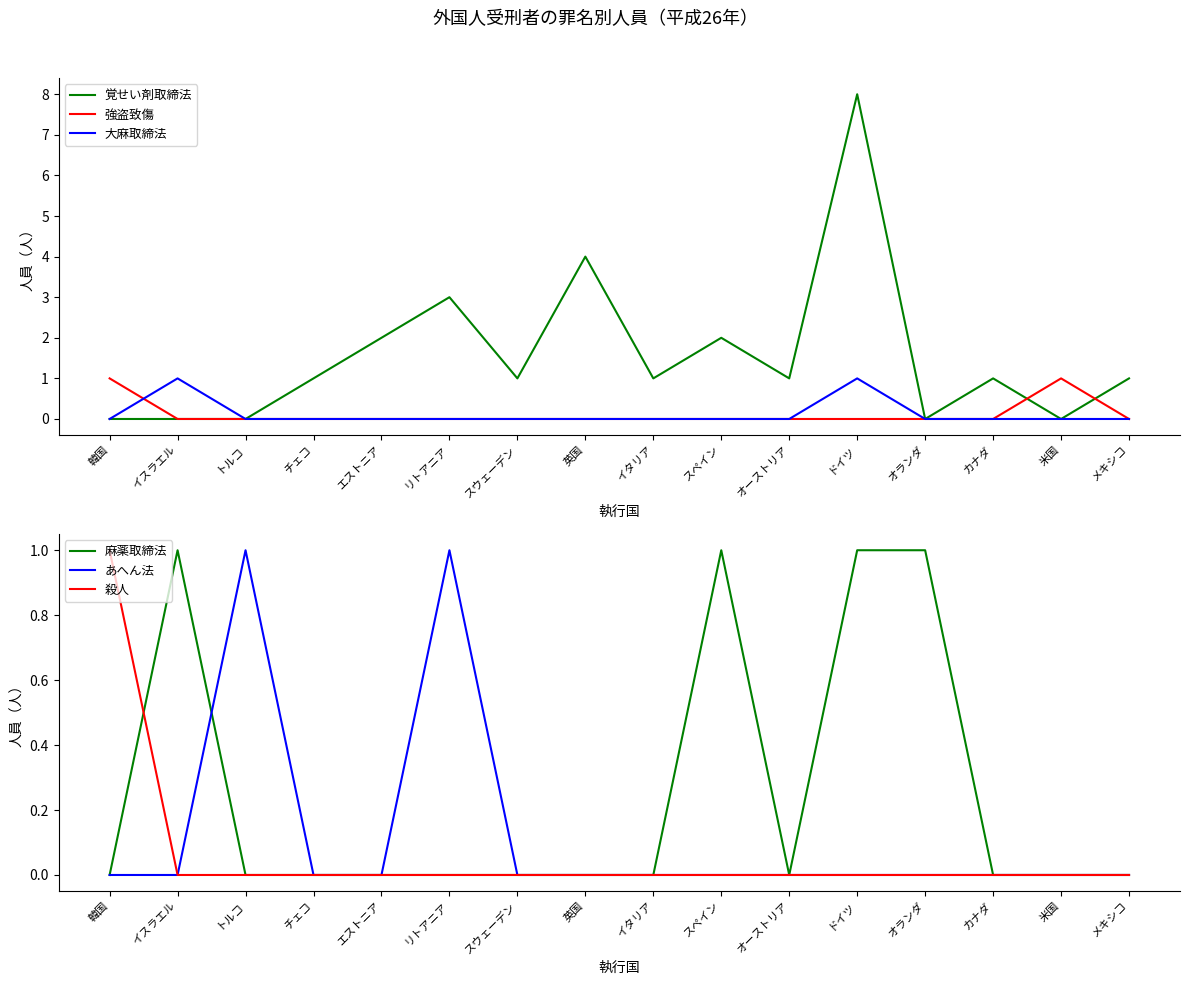

True or false: 大麻取締法 has more than 1 interior local peaks.

True